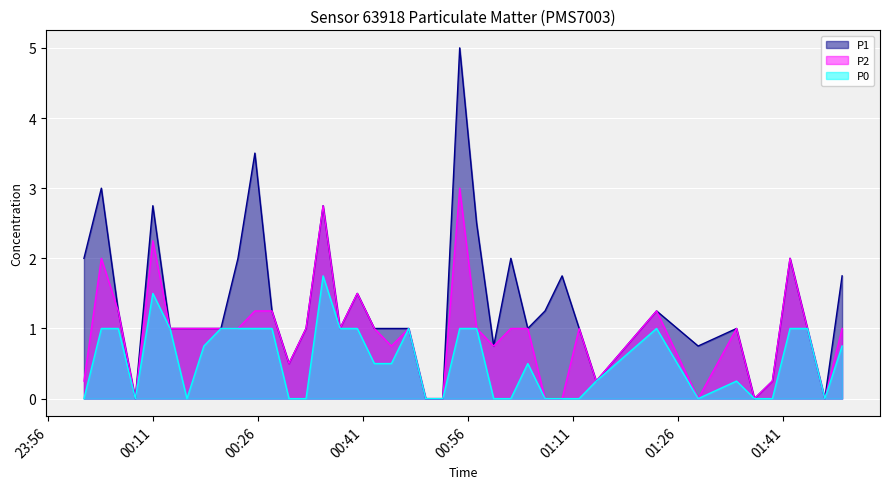

Which has a higher value, 2023-06-24T01:09:24 or 2023-06-24T01:28:49?

2023-06-24T01:09:24